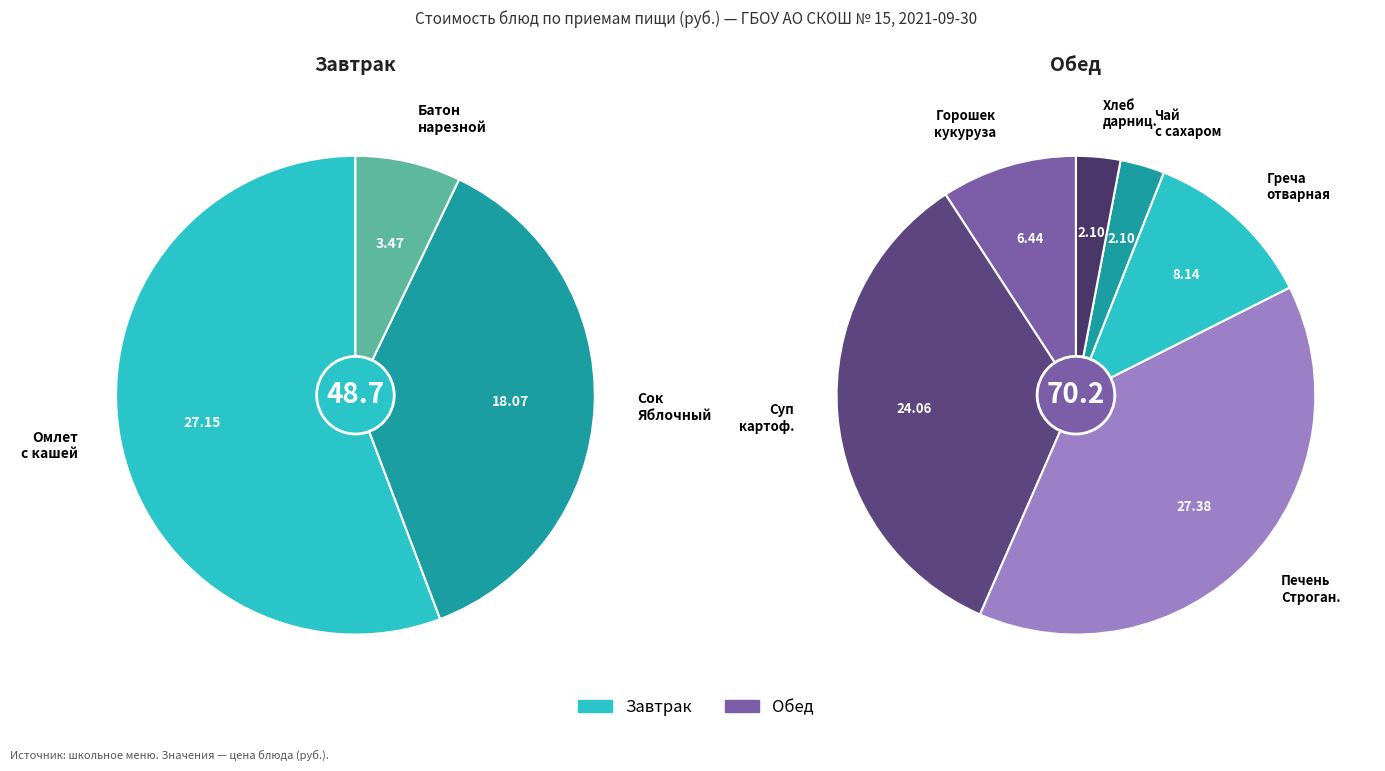

Approximately how many times larger is the value at Омлет с кашей запеченный с повидлом compared to Греча отварная?

3.3